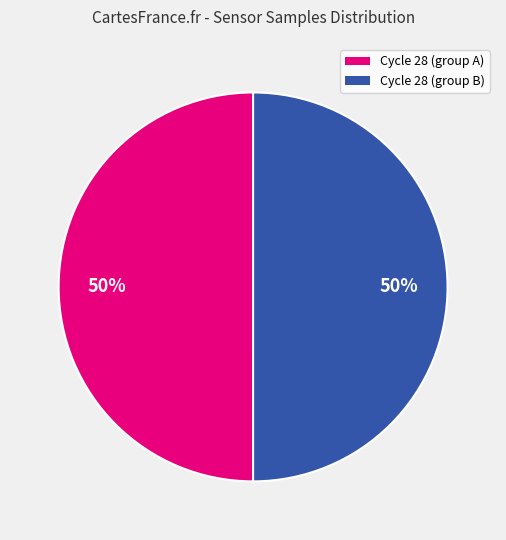

To the nearest percent, what is the average slice percentage?

50%